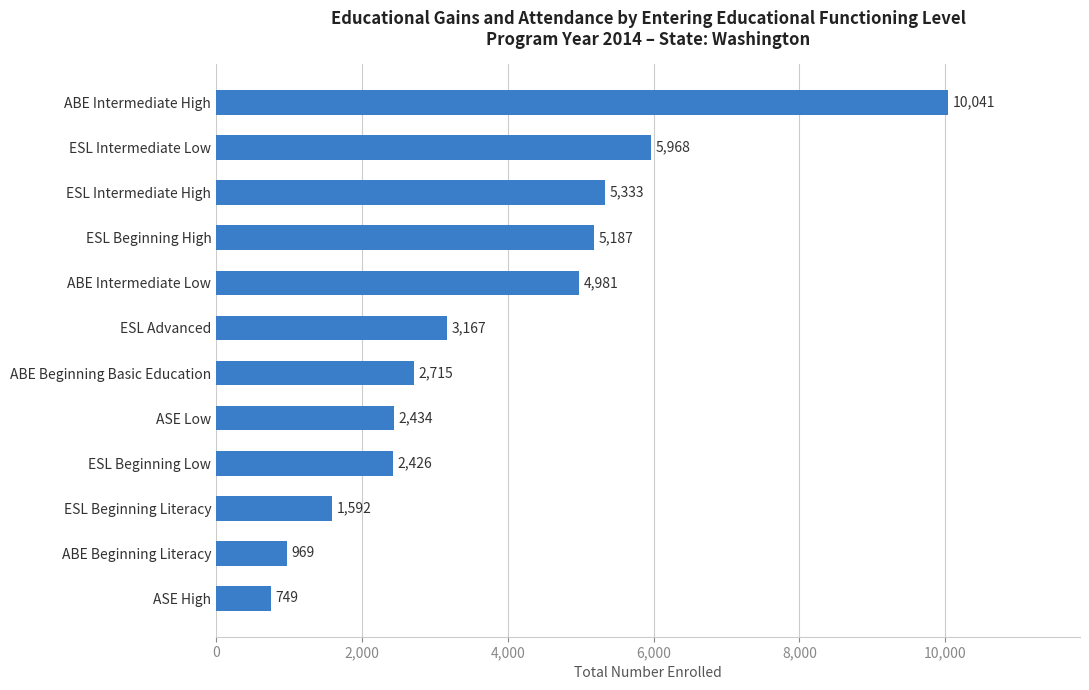

List the labels in order of value, smallest first.

ASE High, ABE Beginning Literacy, ESL Beginning Literacy, ESL Beginning Low, ASE Low, ABE Beginning Basic Education, ESL Advanced, ABE Intermediate Low, ESL Beginning High, ESL Intermediate High, ESL Intermediate Low, ABE Intermediate High